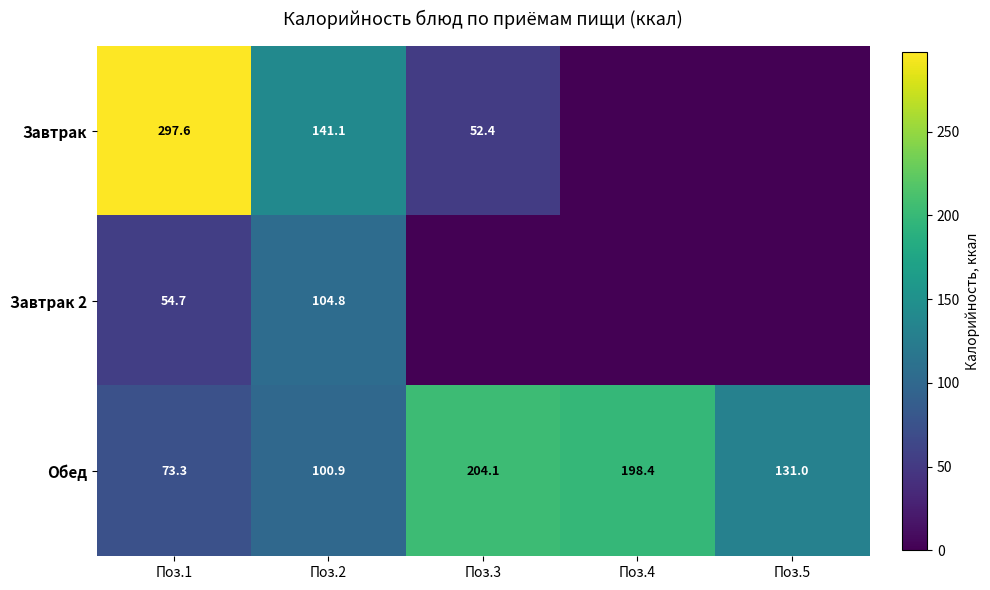

The Завтрак 2 series shows 54.7 at Поз.1. True or false?

True